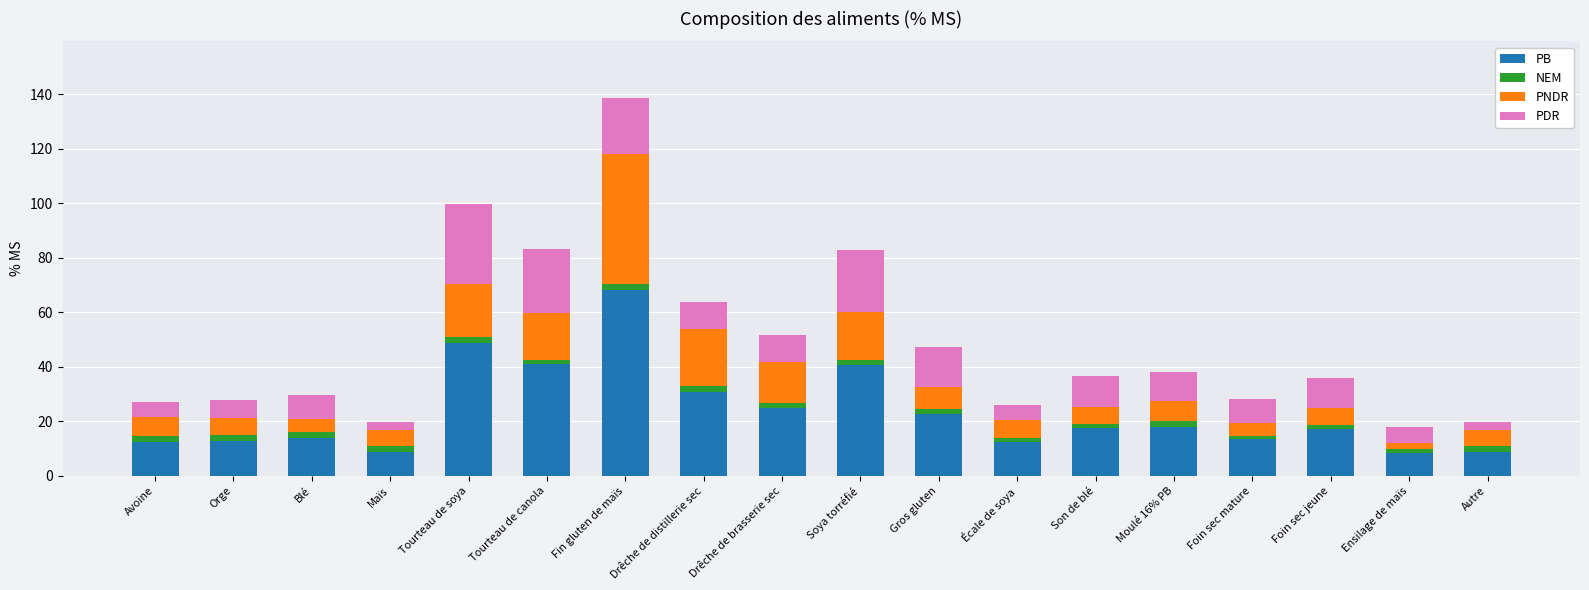

Are the bars grouped side by side (vs. stacked)?

No